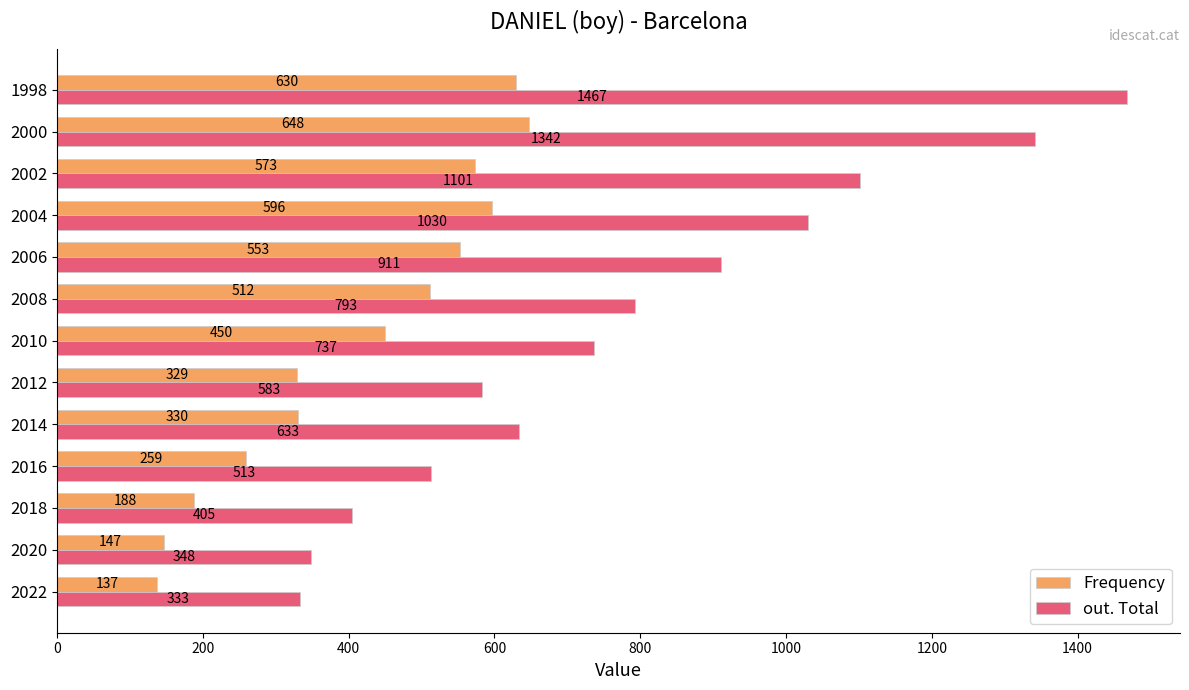

Count the number of categories in the chart.

13